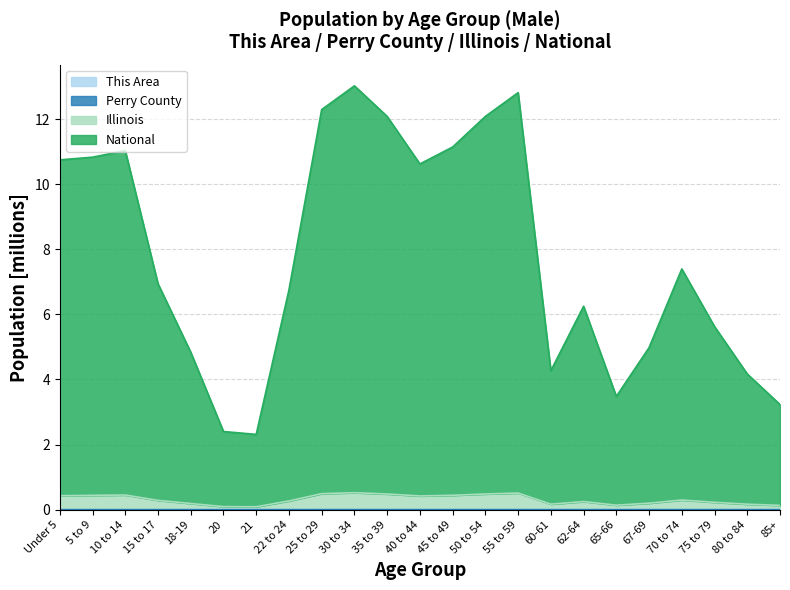

True or false: National and This Area cross at least once.

False